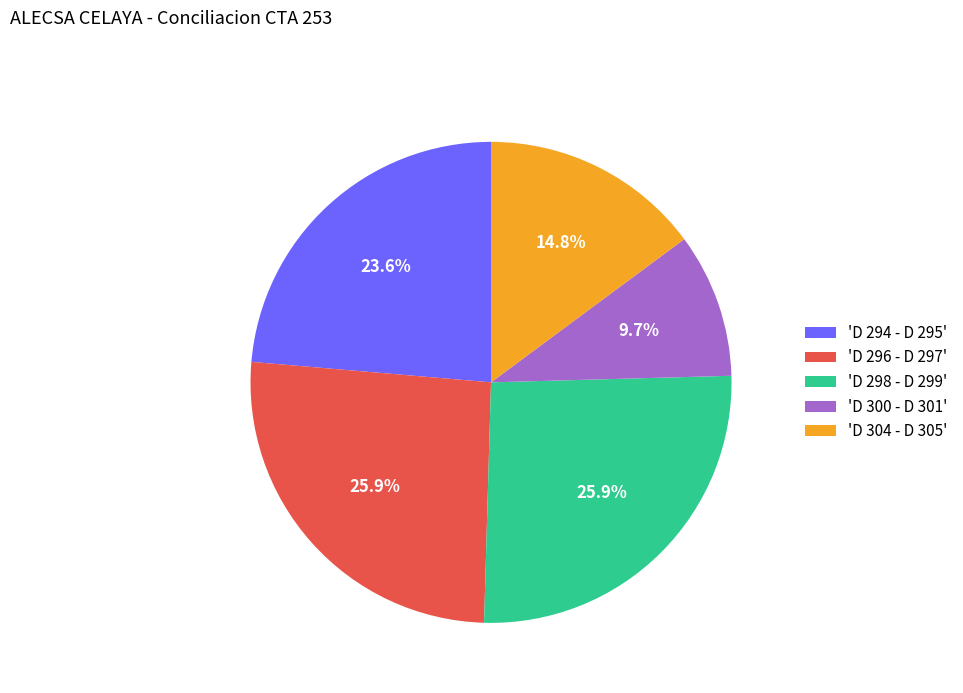

What is the smallest slice in the pie chart?

'D 300 - D 301'